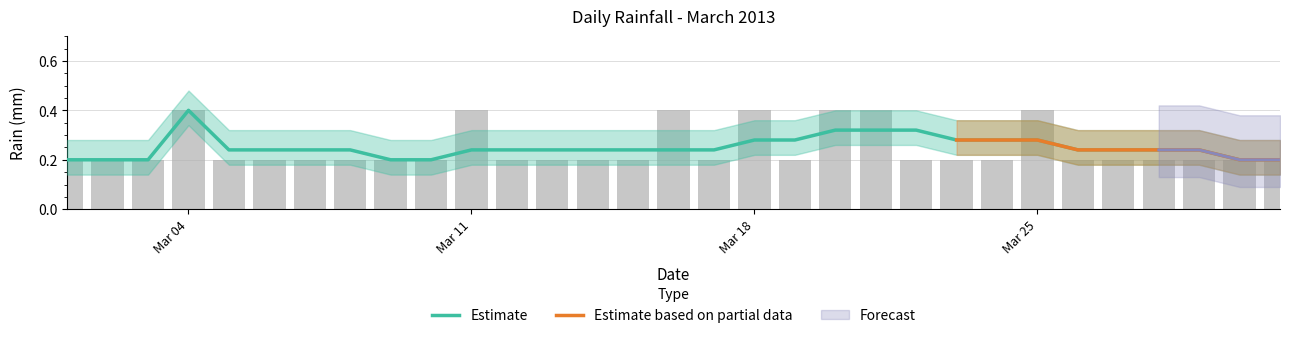

What is the smallest value displayed?

0.2